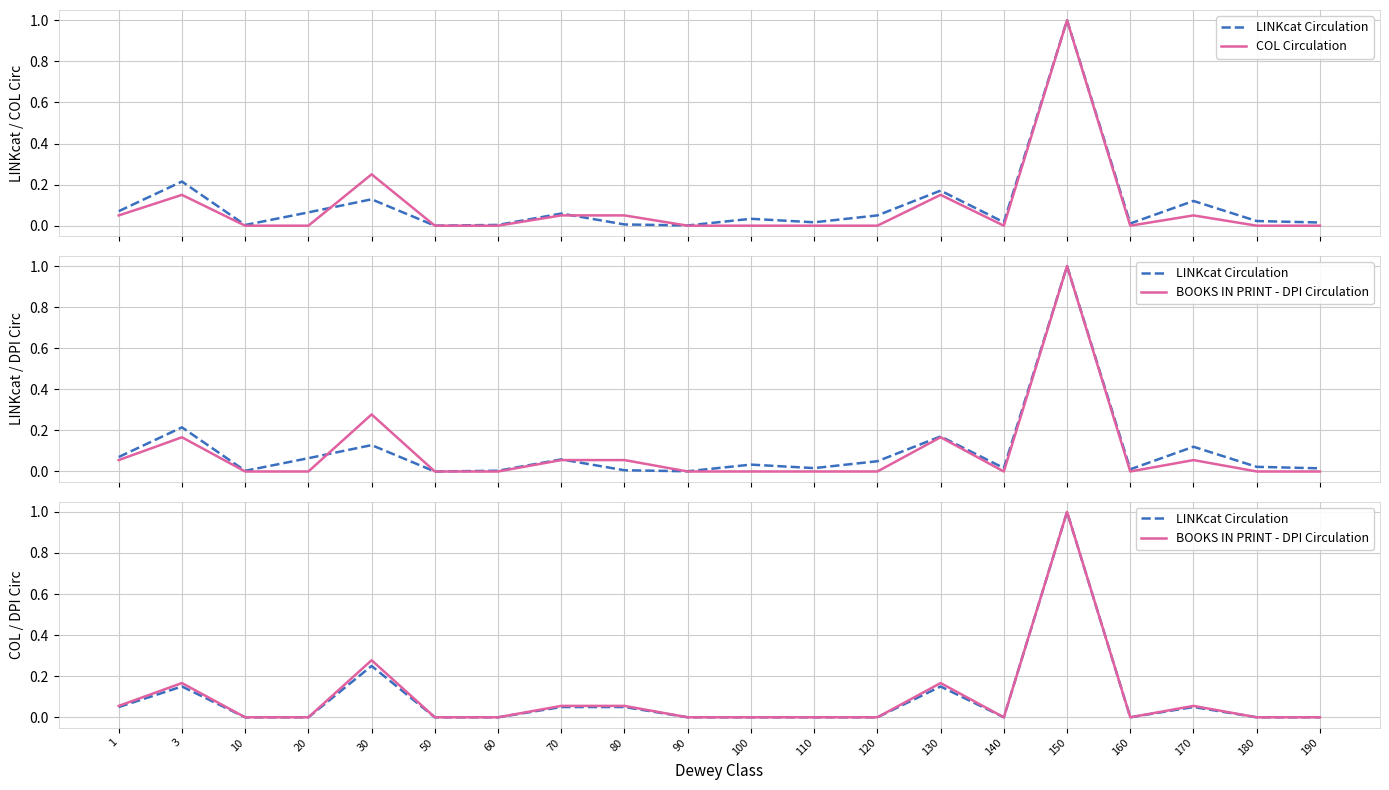

Where is the first local maximum for LINKcat Circulation?

3